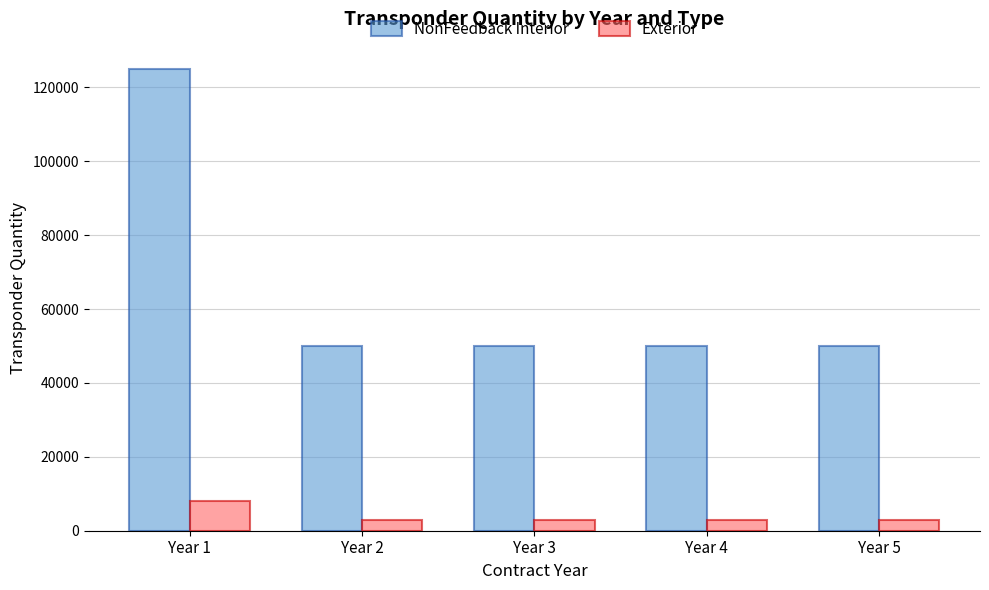

Rank the series by their maximum value, from lowest to highest.

Exterior, NonFeedback Interior